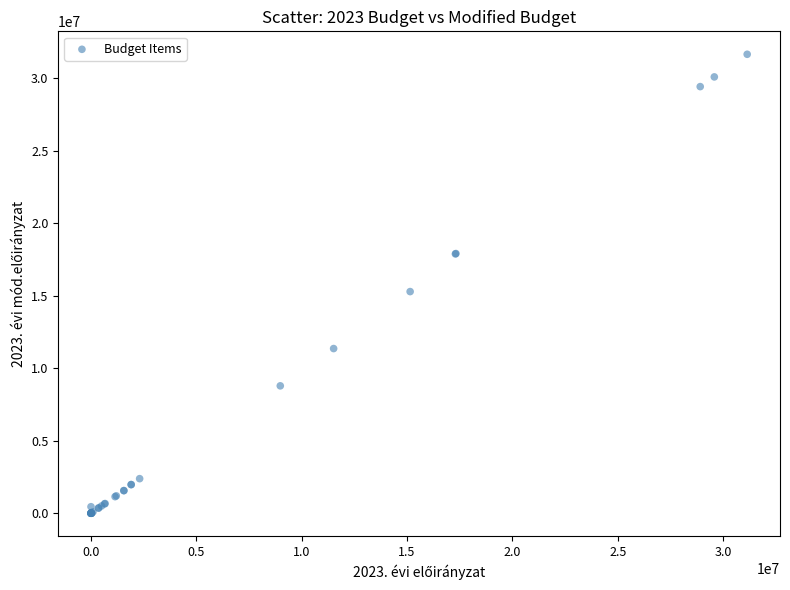

What Y value in the scatter plot is closest to 15822000?

15282392